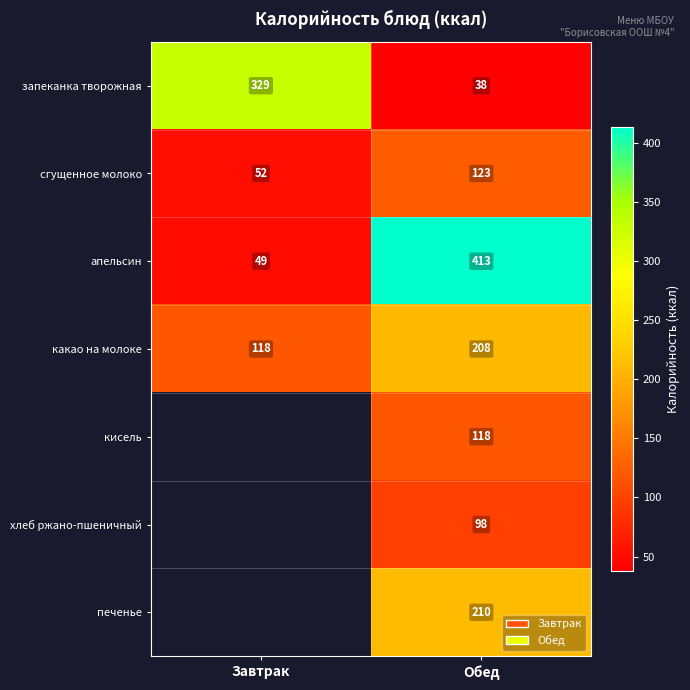

Which category has the highest value across all series?

Обед